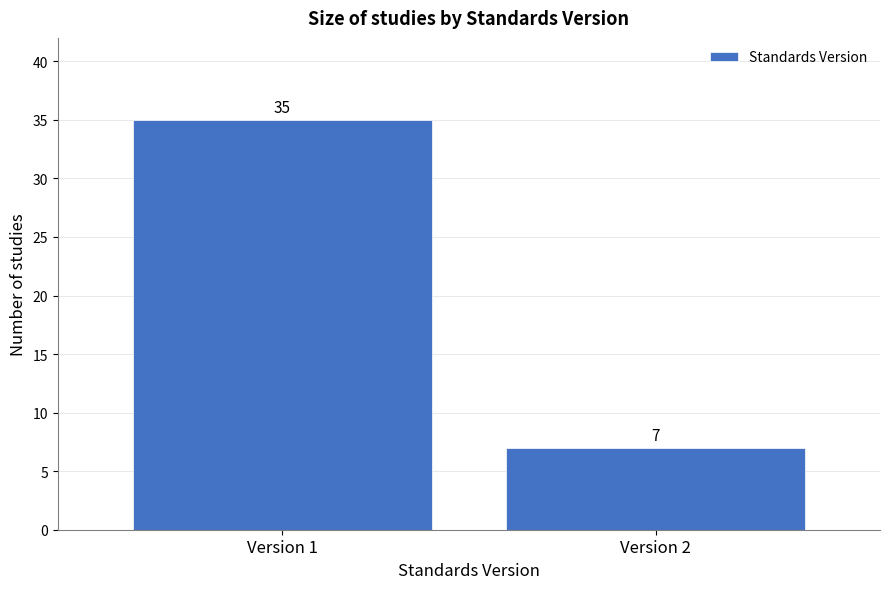

Reading right to left, extract all data points from this chart.

Version 2=7	Version 1=35